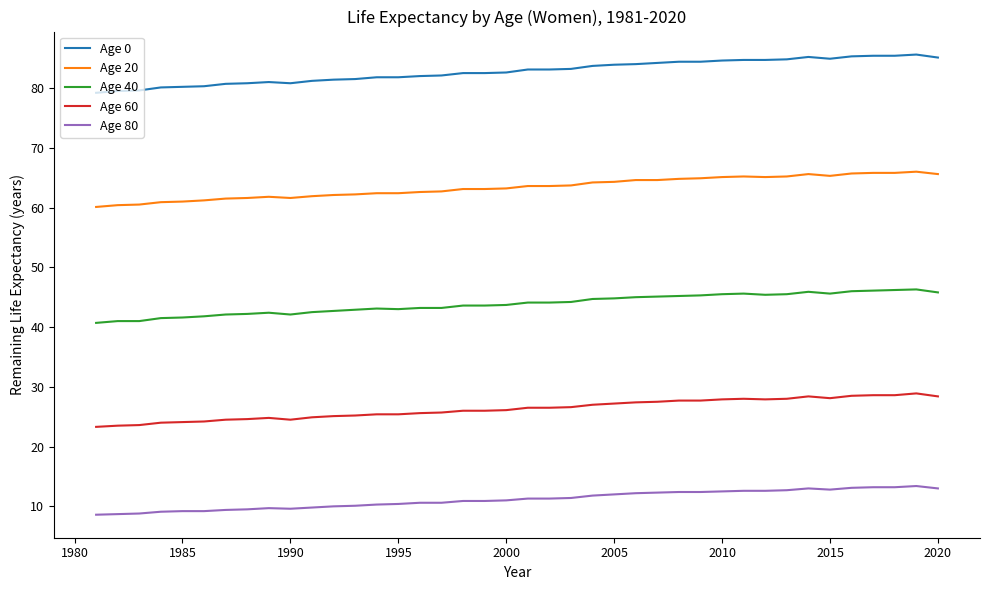

True or false: Age 20 and Age 0 intersect in this chart.

False